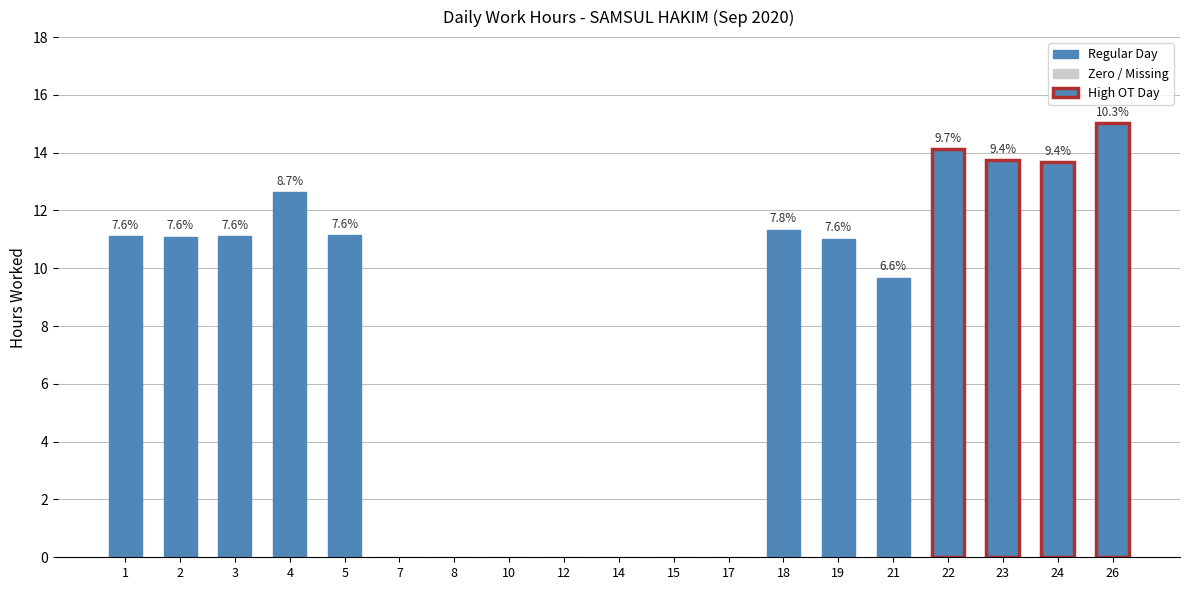

How many data points are less than 11?

8